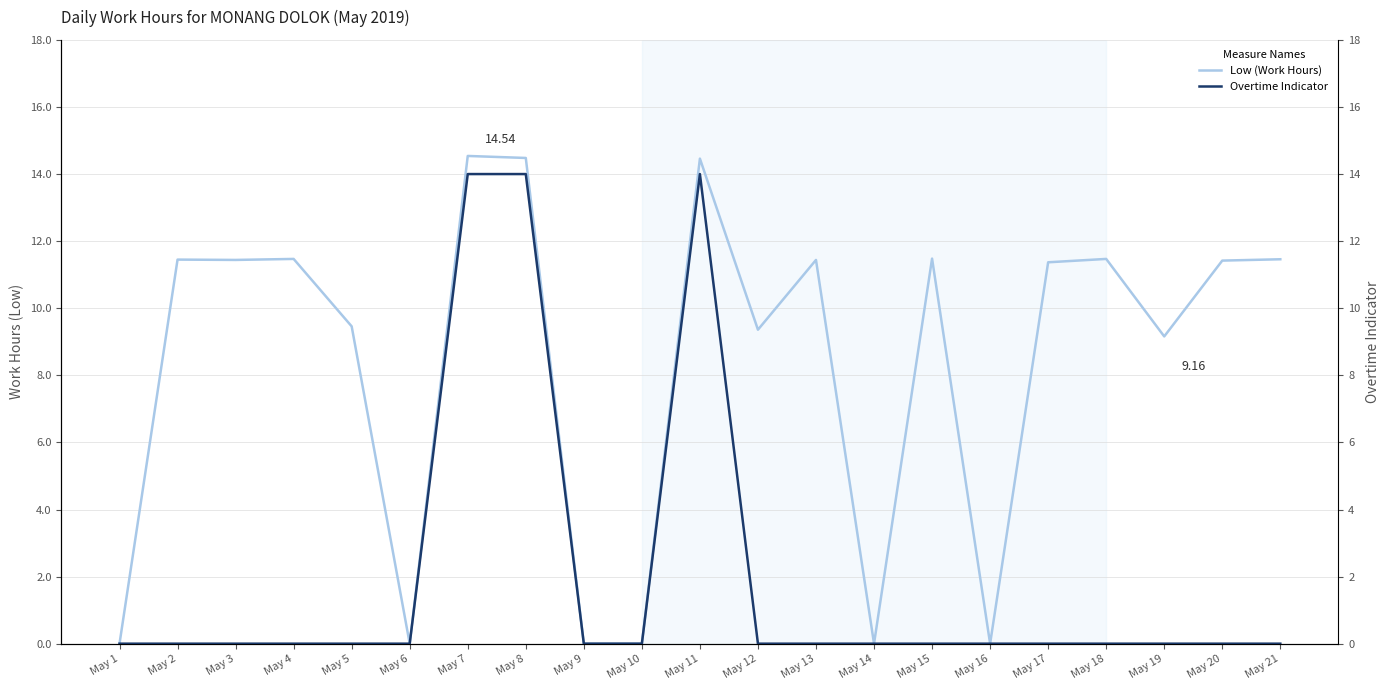

True or false: Overtime Indicator has a value of 0.0 at May 6.

True